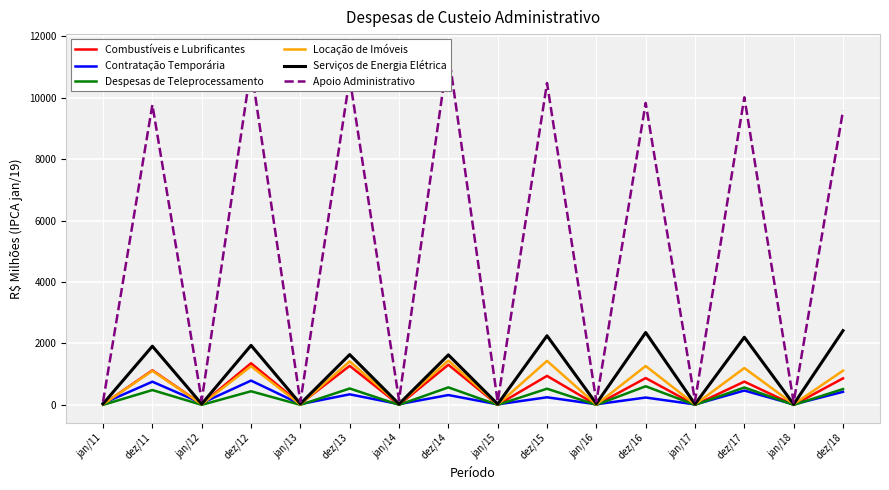

At which label is Serviços de Energia Elétrica closest to 1219?

dez/14